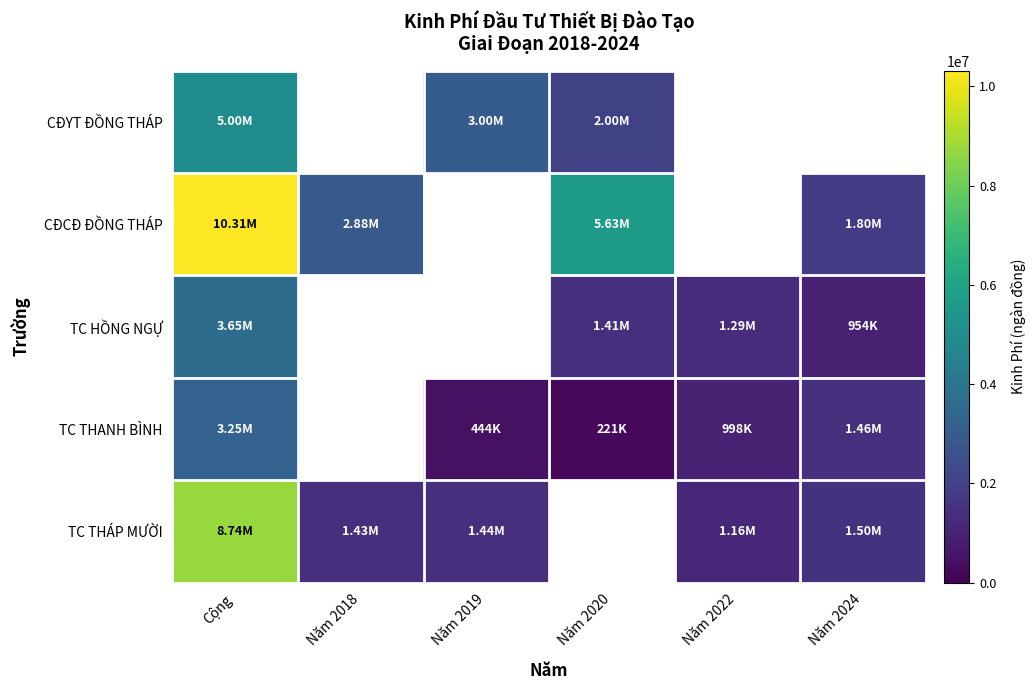

How many values in CĐYT ĐỒNG THÁP are above zero?

3